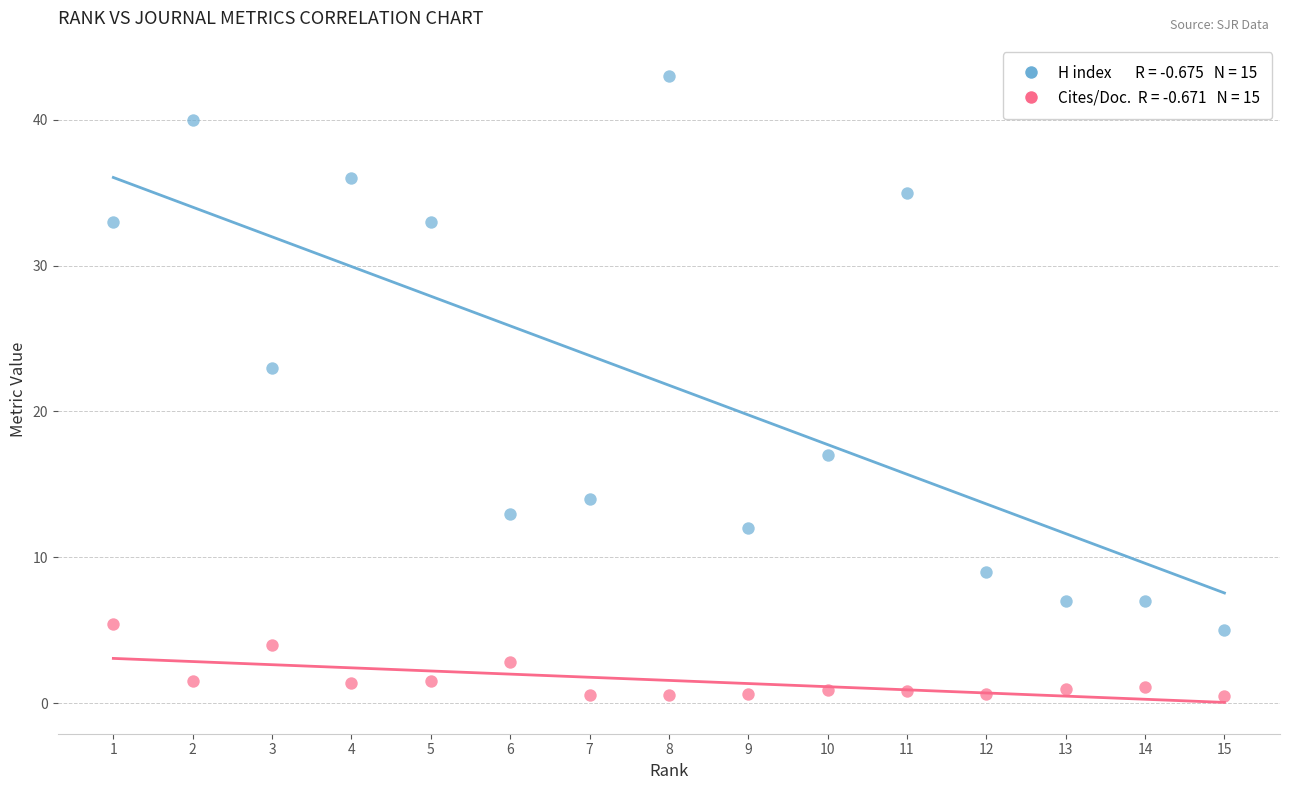

Across all series, what Y value is closest to 21?

23.0